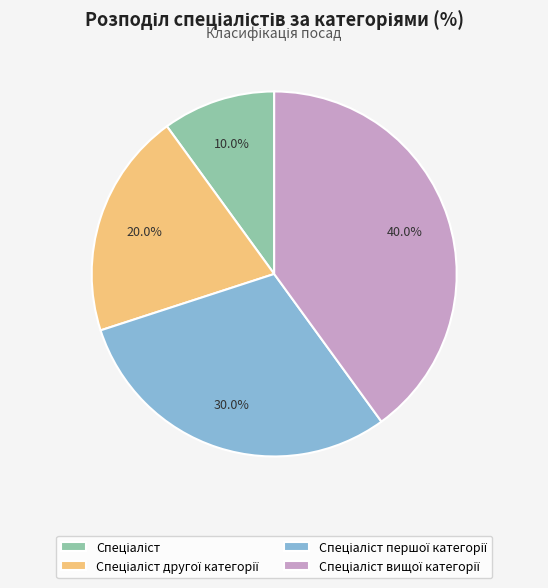

Is there any slice that represents more than half of the pie?

No